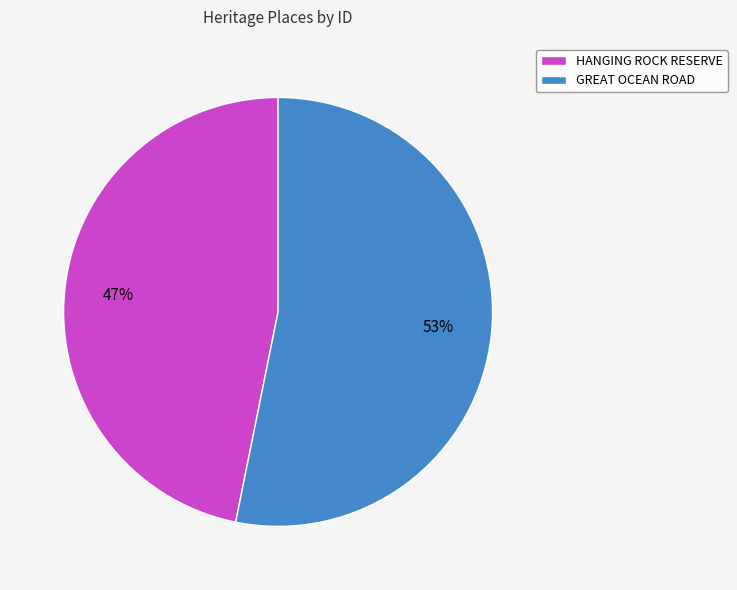

Rank the categories by value from highest to lowest.

GREAT OCEAN ROAD, HANGING ROCK RESERVE